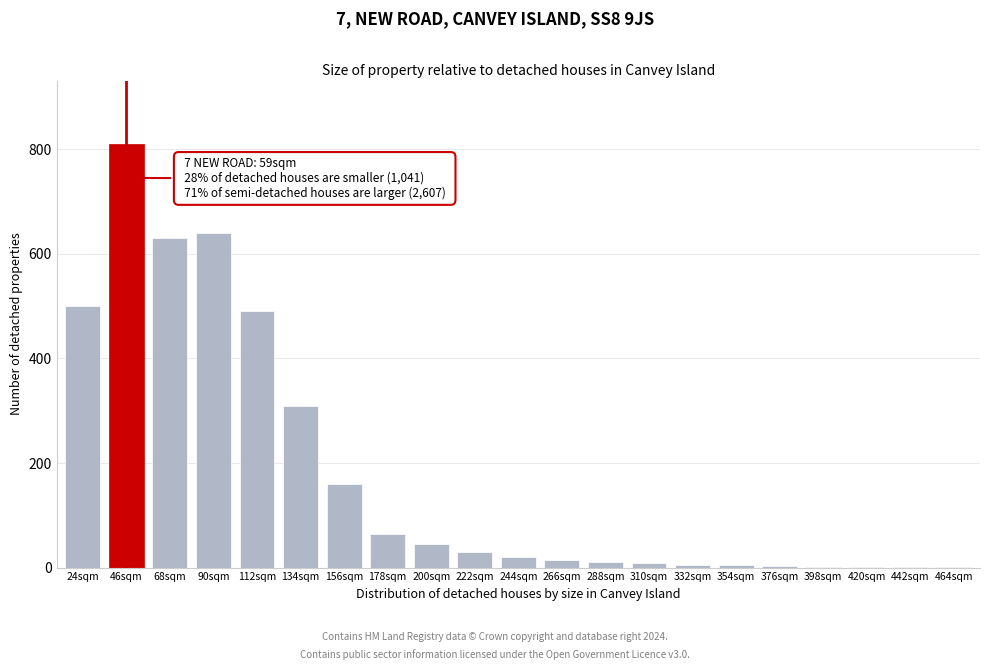

Which category has the highest value across all series?

46sqm